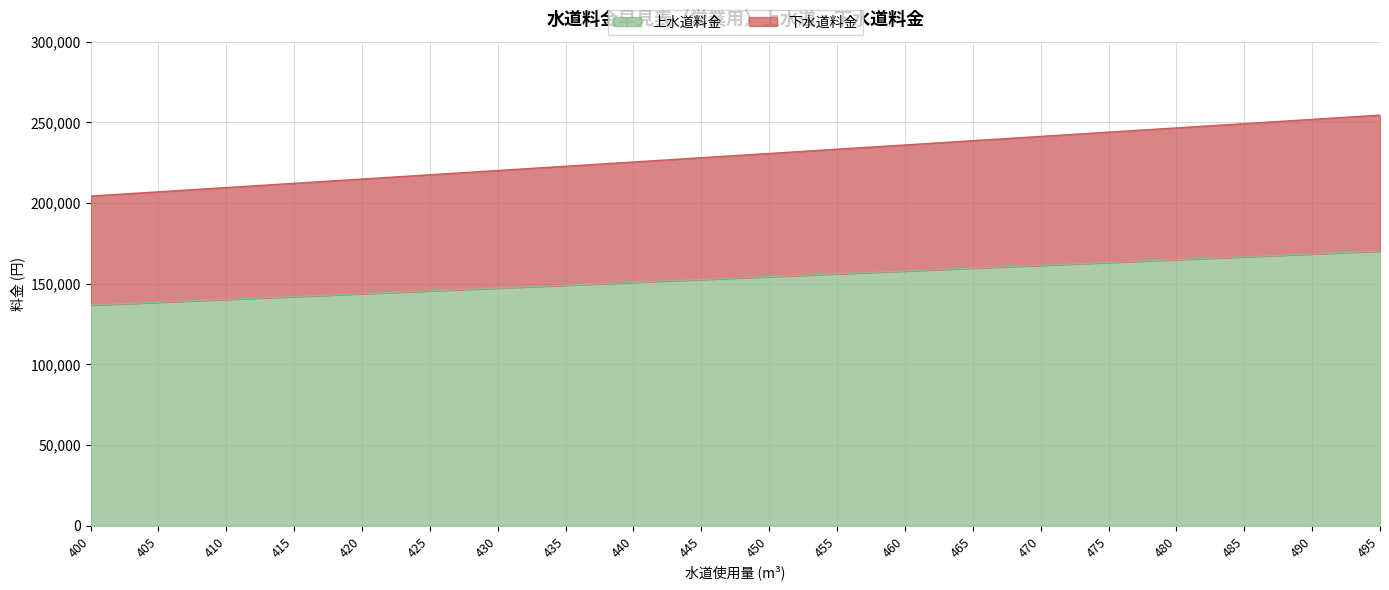

The 下水道料金 series shows 295344 at 420. True or false?

False